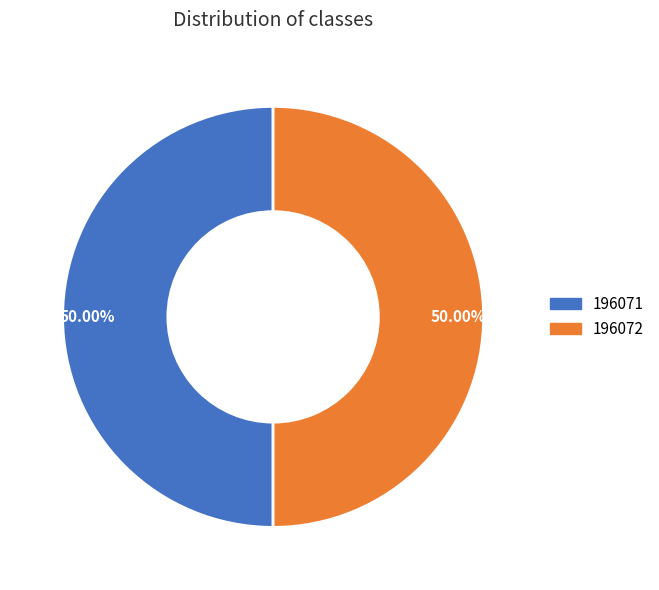

Which category has the smallest portion of the pie?

196071